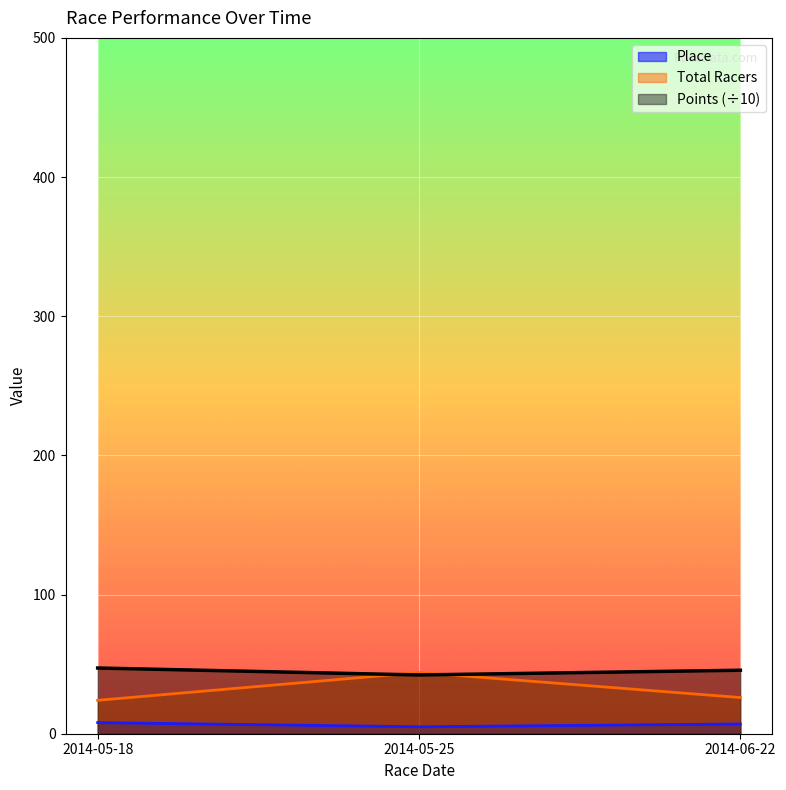

What are all the series names shown in the legend?

Place, Total Racers, Points (÷10)